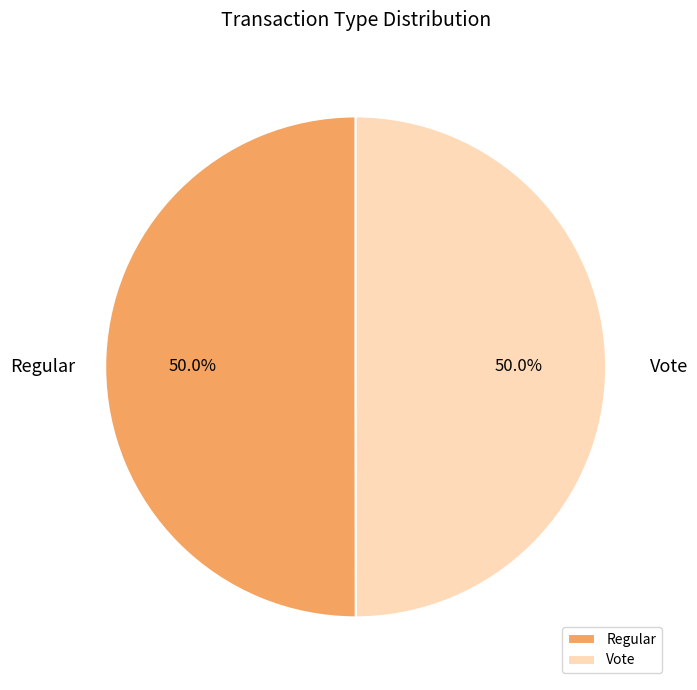

Is the sum of Regular and Vote greater than half?

Yes